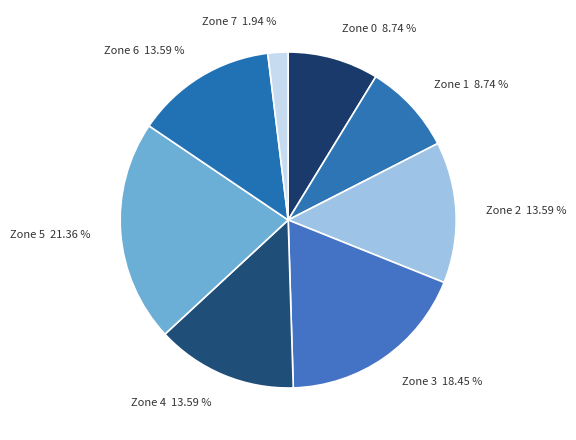

Is there a majority slice in this chart?

No